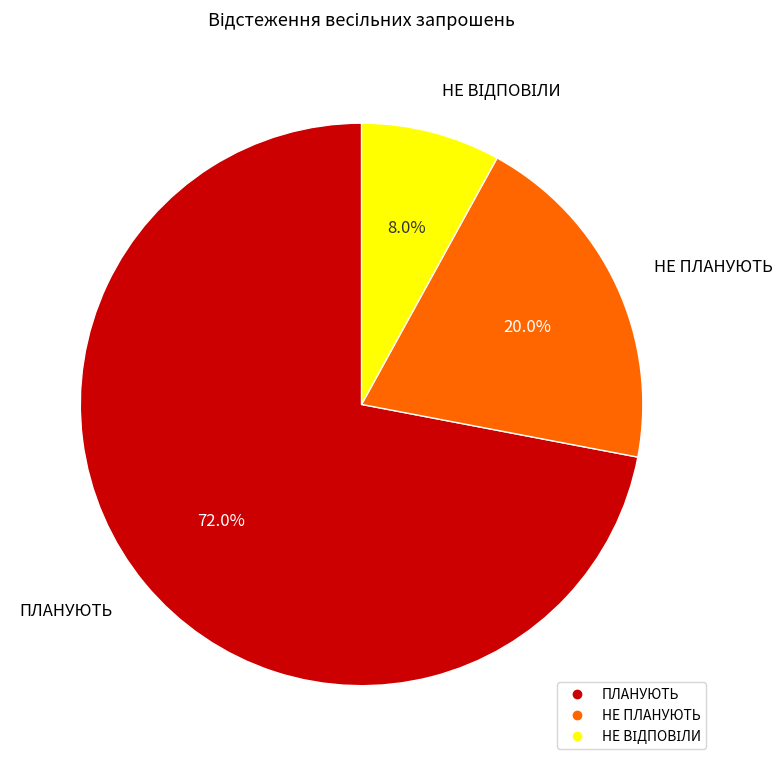

Is it true that НЕ ПЛАНУЮТЬ is 13% of the pie?

False